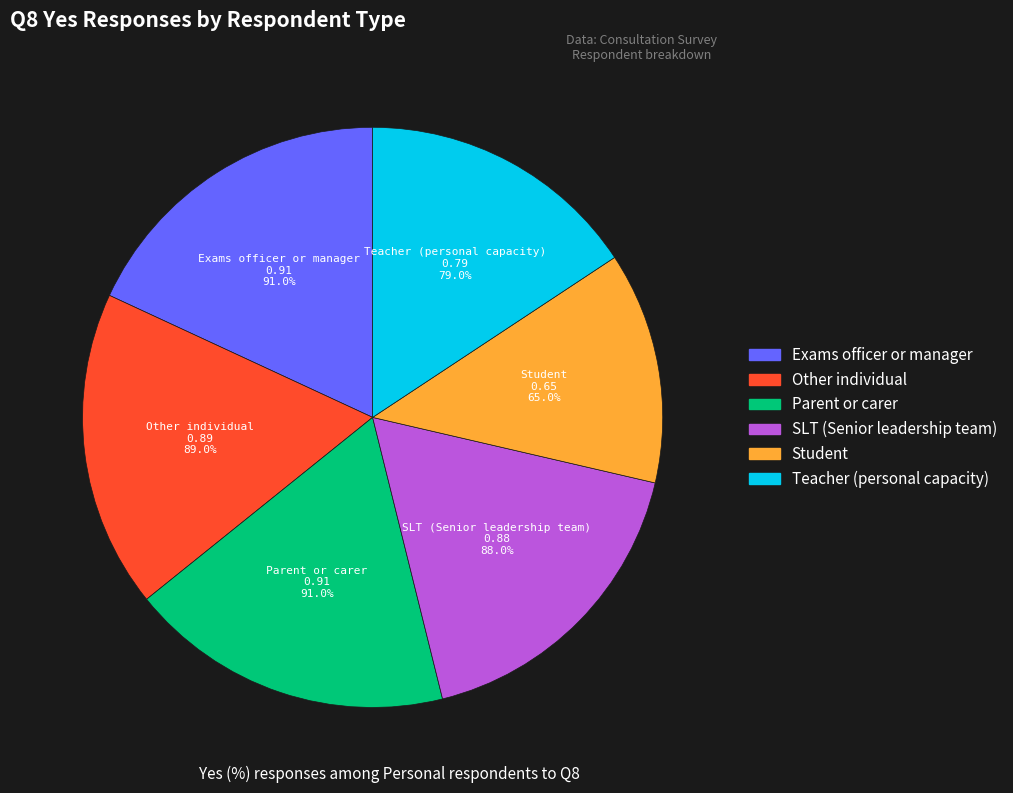

Which has a higher value, Exams officer or manager or Student?

Exams officer or manager